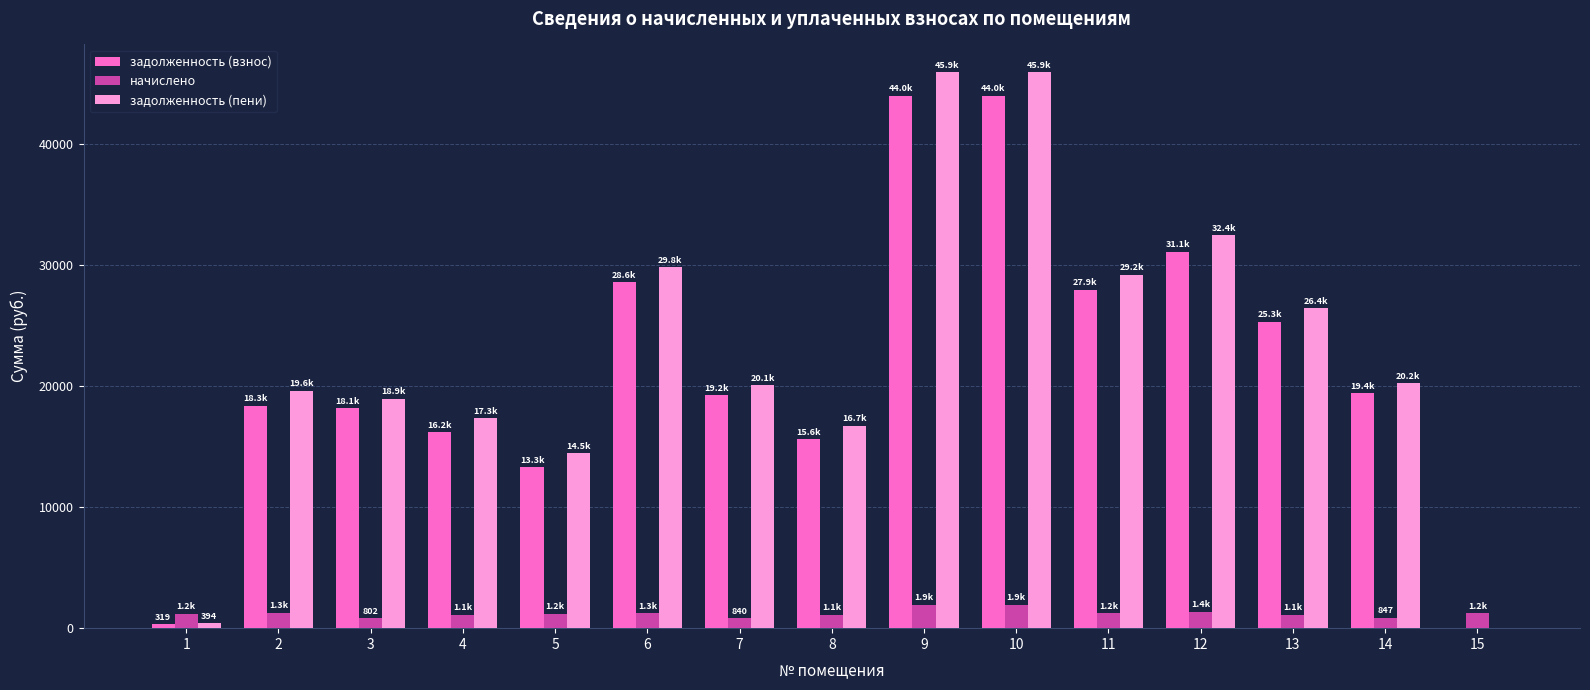

How many groups of bars are there?

15